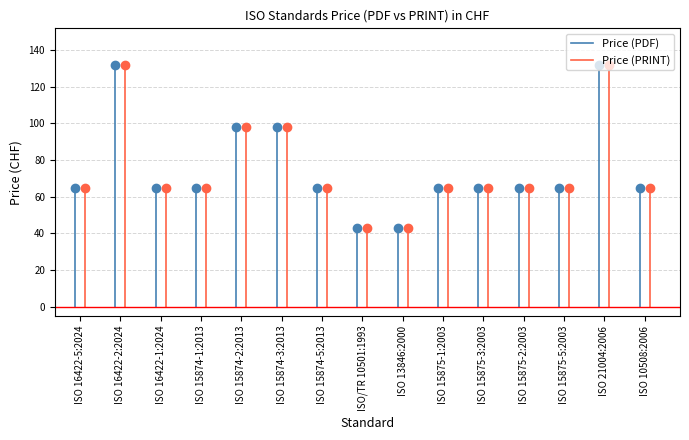

How many Price (PRINT) values are between 0 and 65?

2